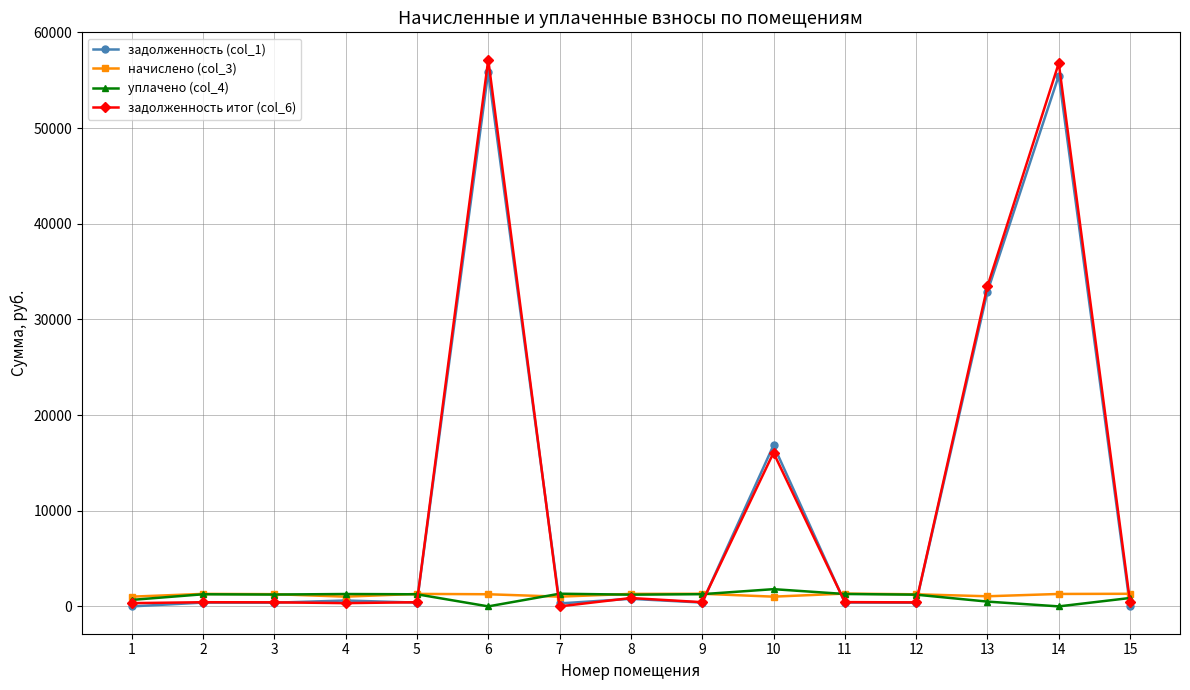

The value of задолженность итог (col_6) at 6 is 84754.6. True or false?

False